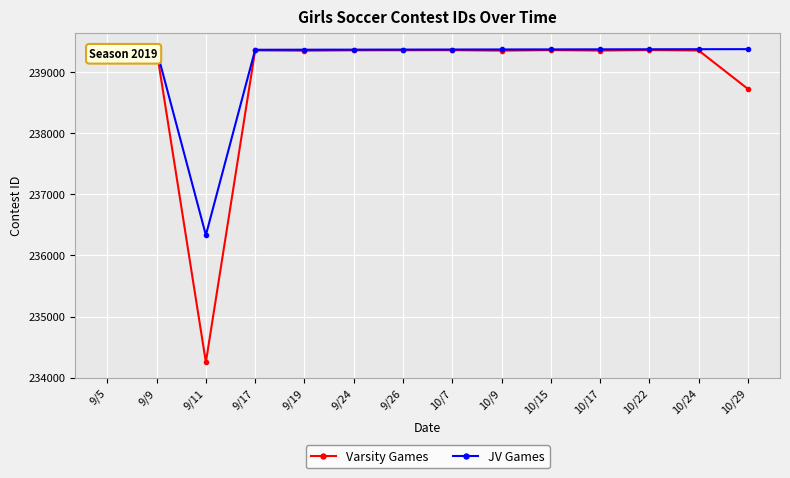

True or false: Varsity Games has more than 2 points higher than both neighbors.

True